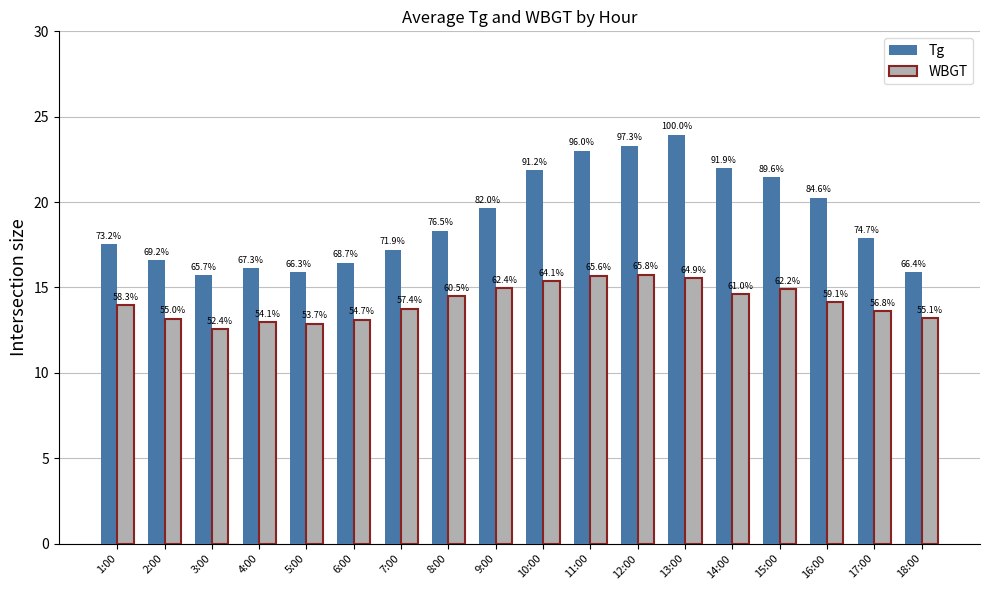

What are all the series names shown in the legend?

Tg, WBGT